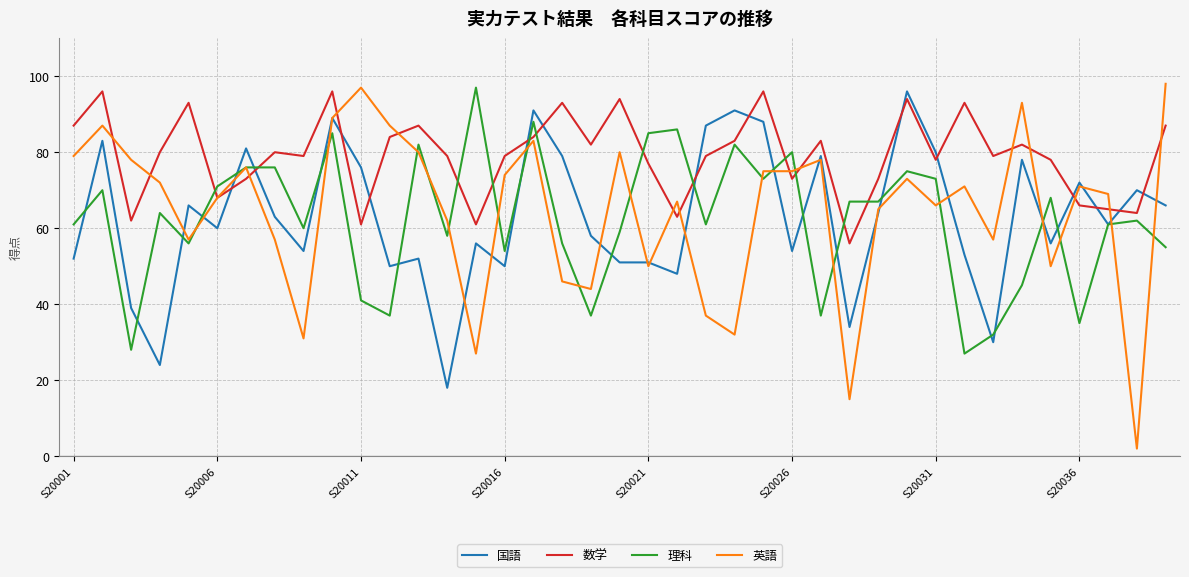

Which series has the largest total across all categories?

数学